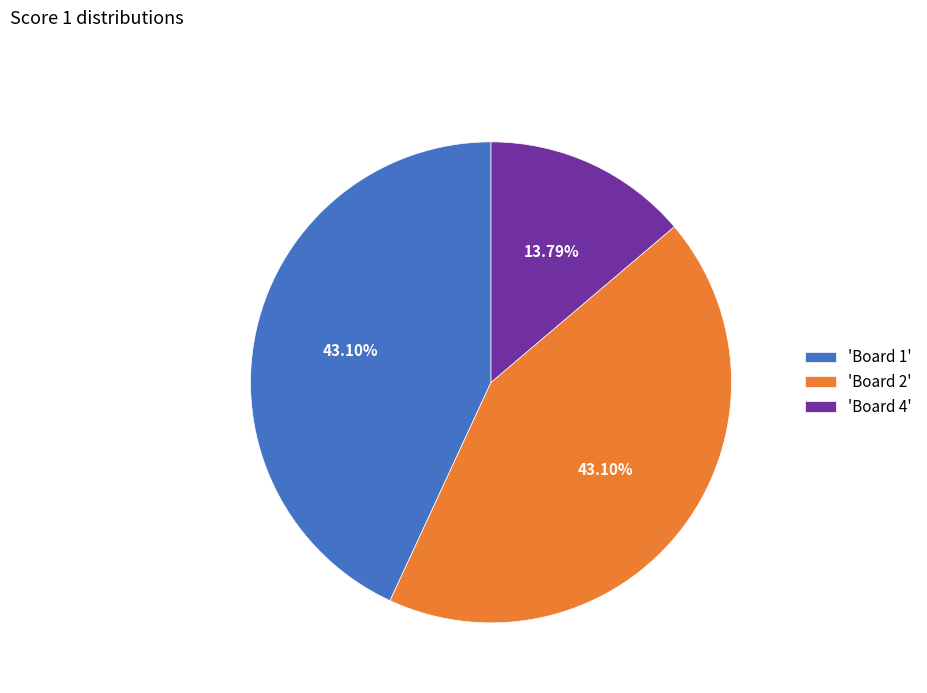

What is the smallest slice in the pie chart?

'Board 4'